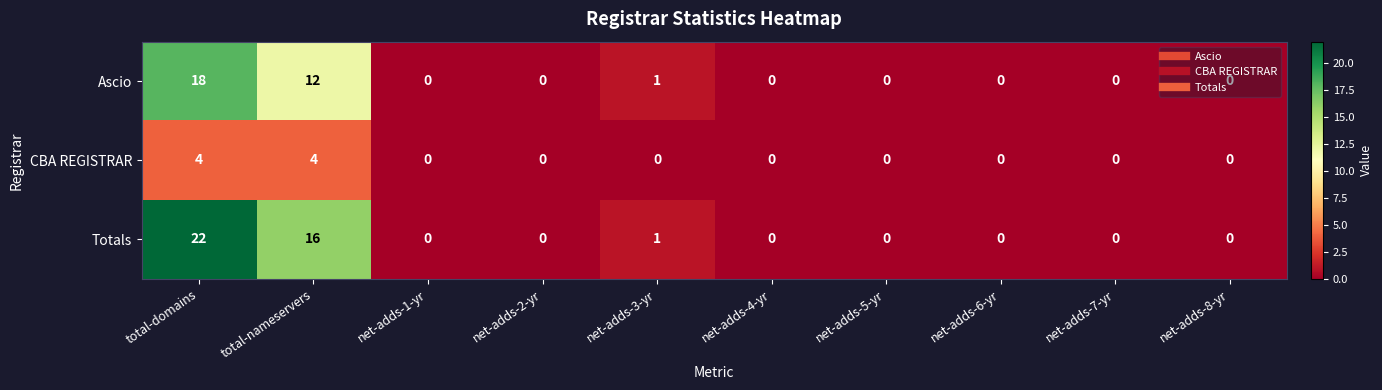

How many distinct data groups are displayed?

3